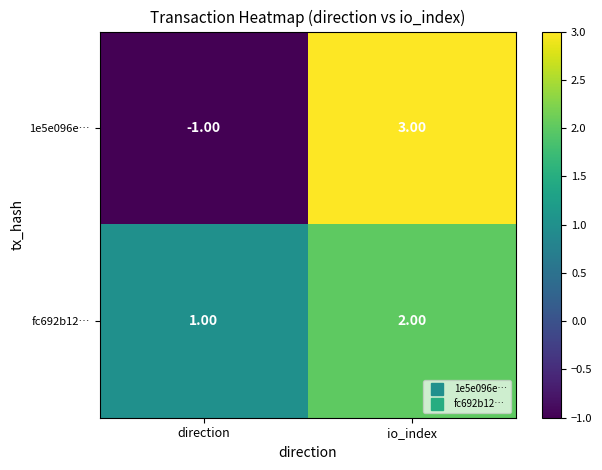

At which category is the sum across all series the highest?

io_index